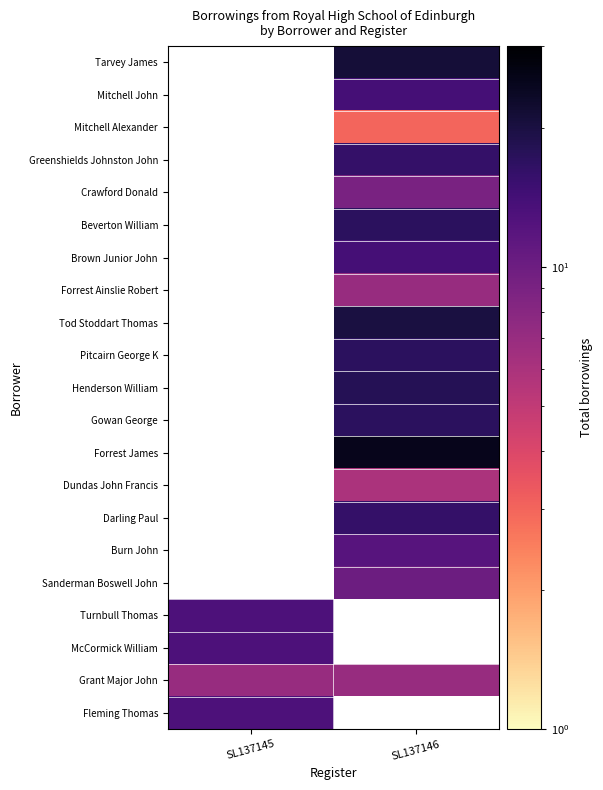

At which category does the chart reach its minimum across all series?

SL137146